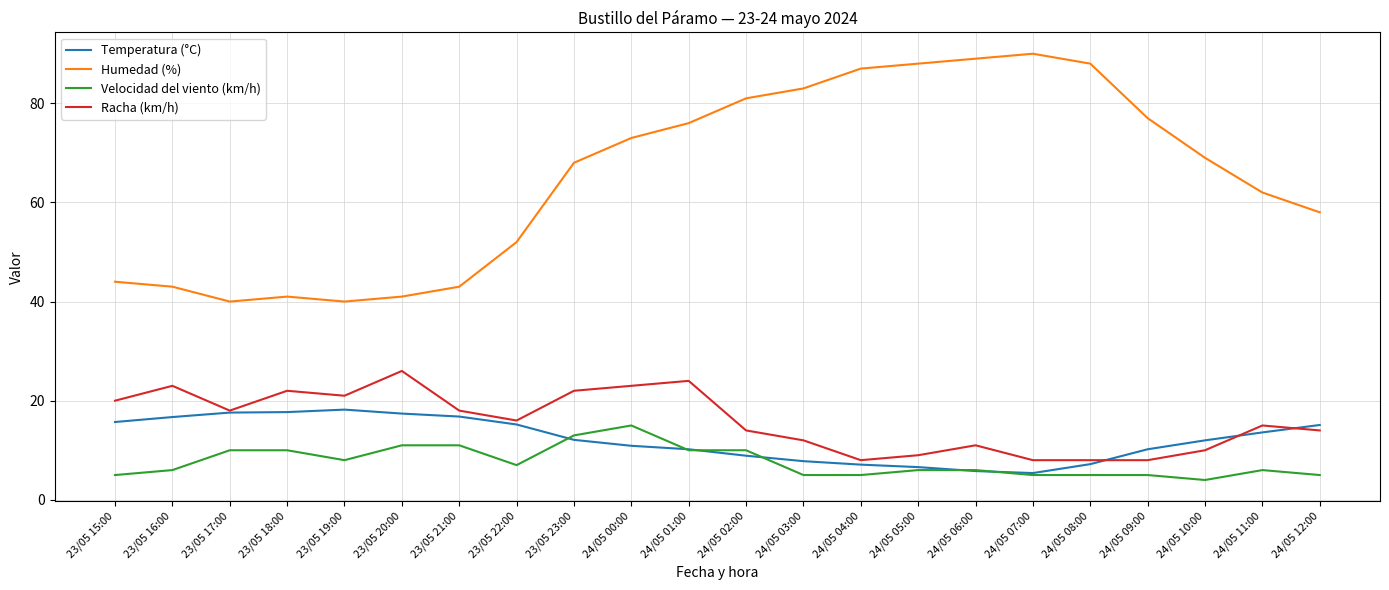

In Temperatura (°C), how many points are lower than both neighbors (excluding endpoints)?

1